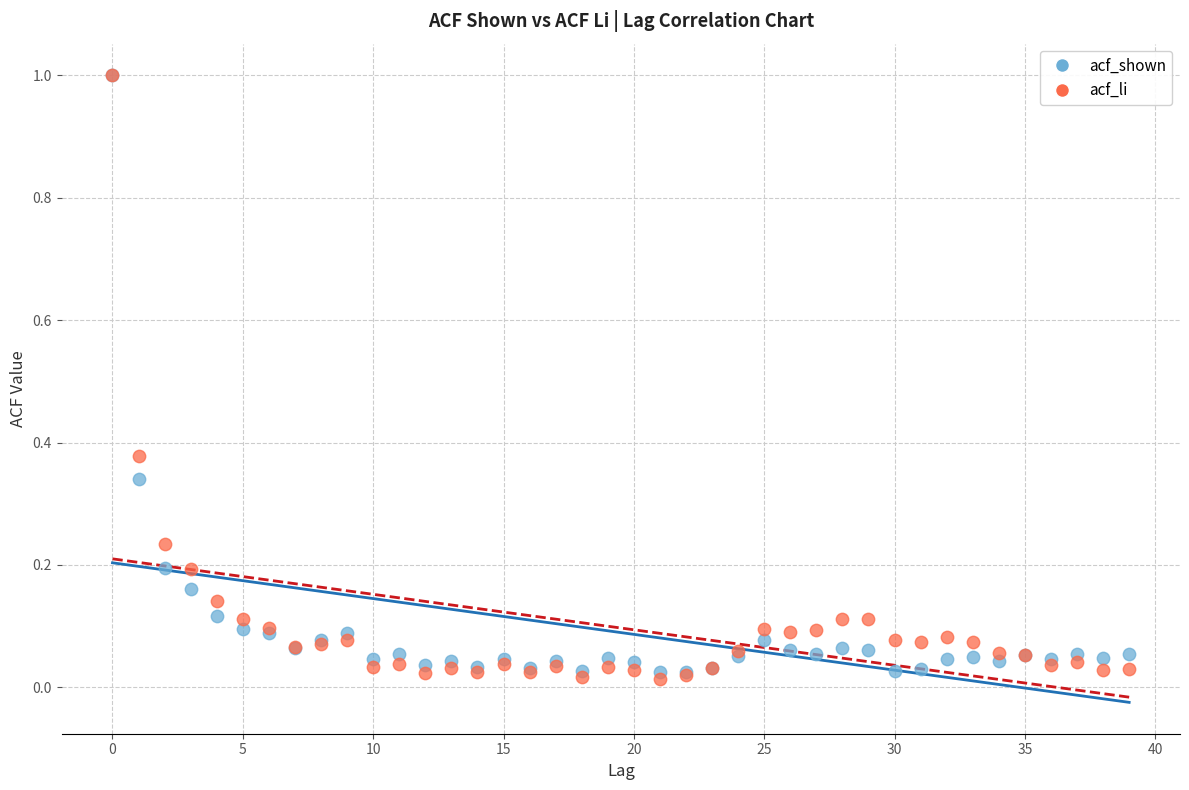

Which series has the widest spread of Y values?

acf_li